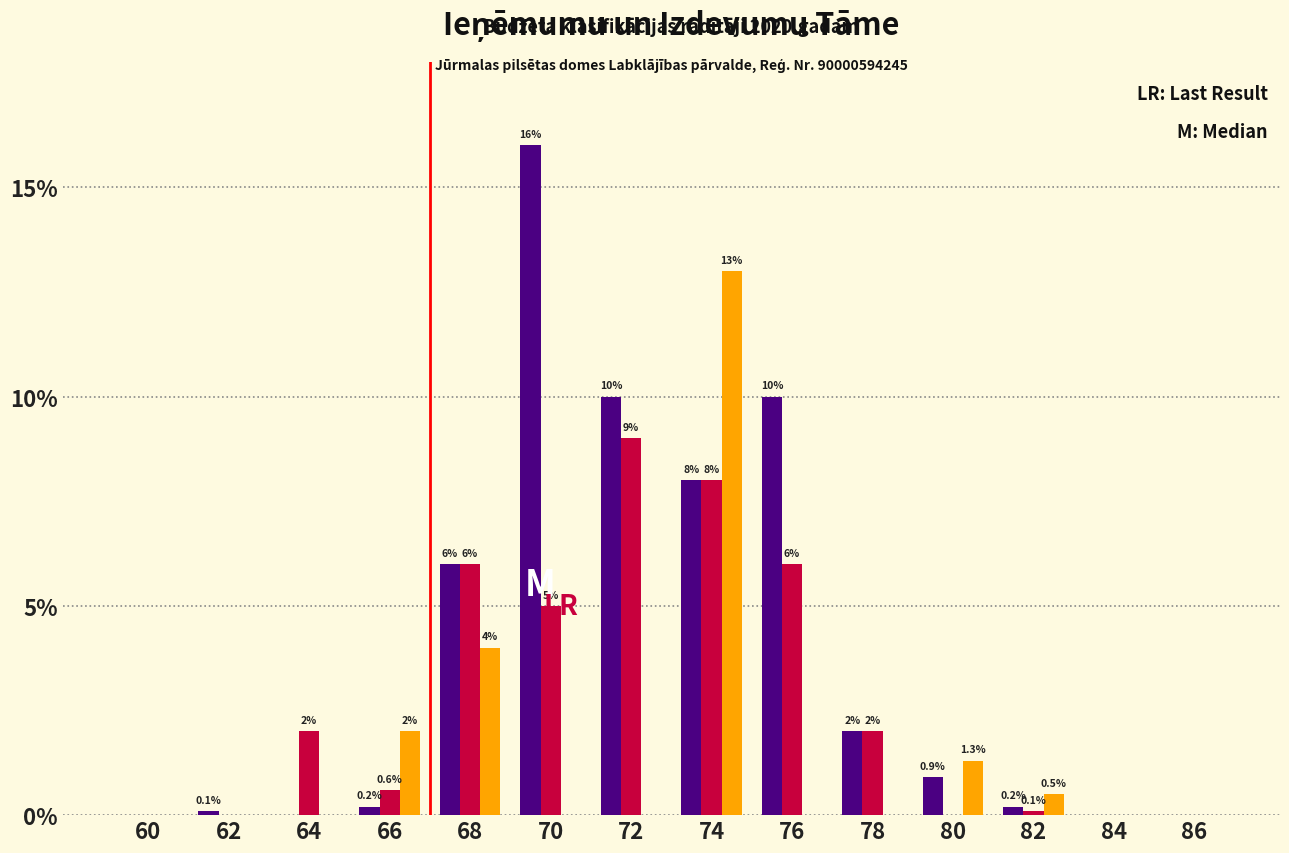

At which category is the sum across all series the highest?

74